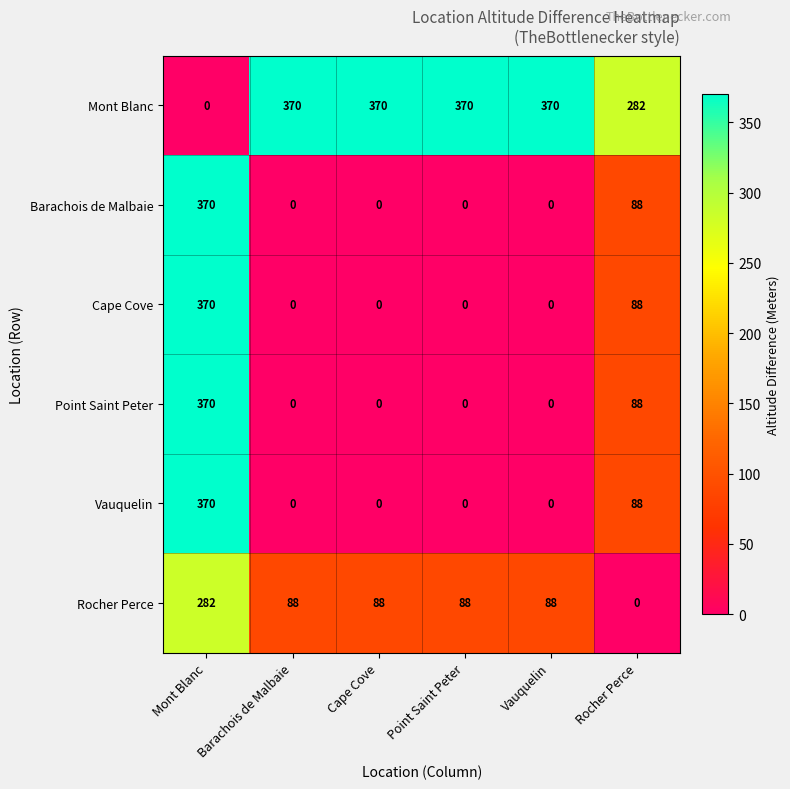

What is the average value of the Mont Blanc series?

294